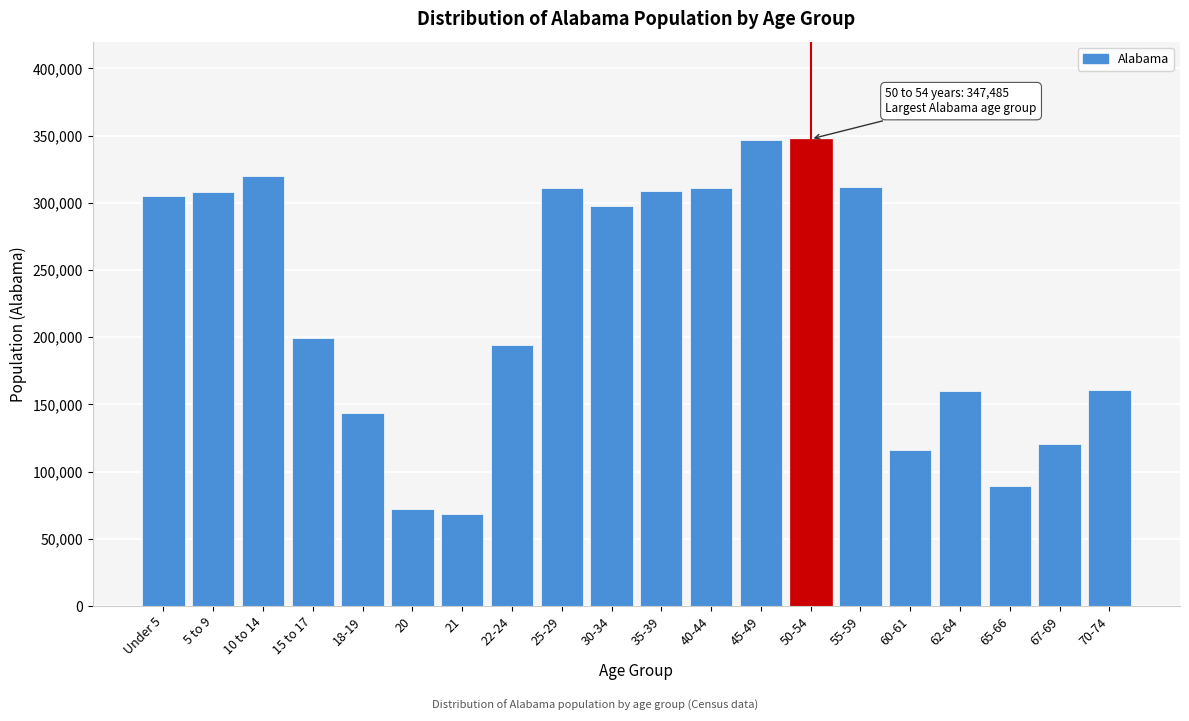

Where is the data nearest to the value 207979?

15 to 17